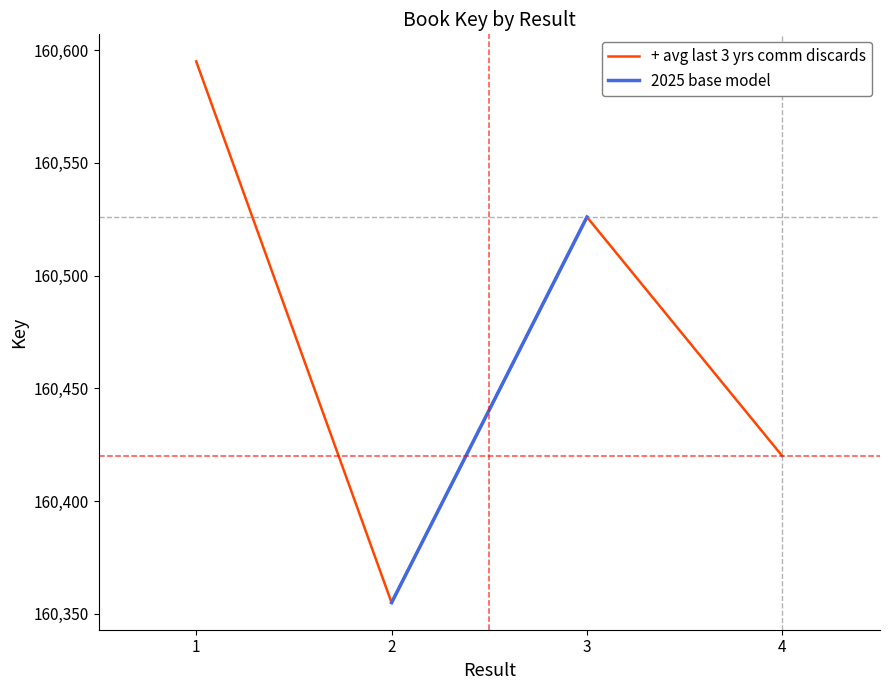

The value at 2 is 265516. True or false?

False